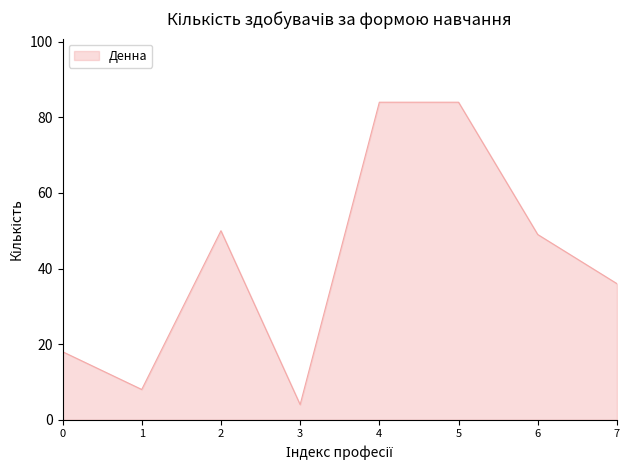

How many lines are shown in the chart?

1